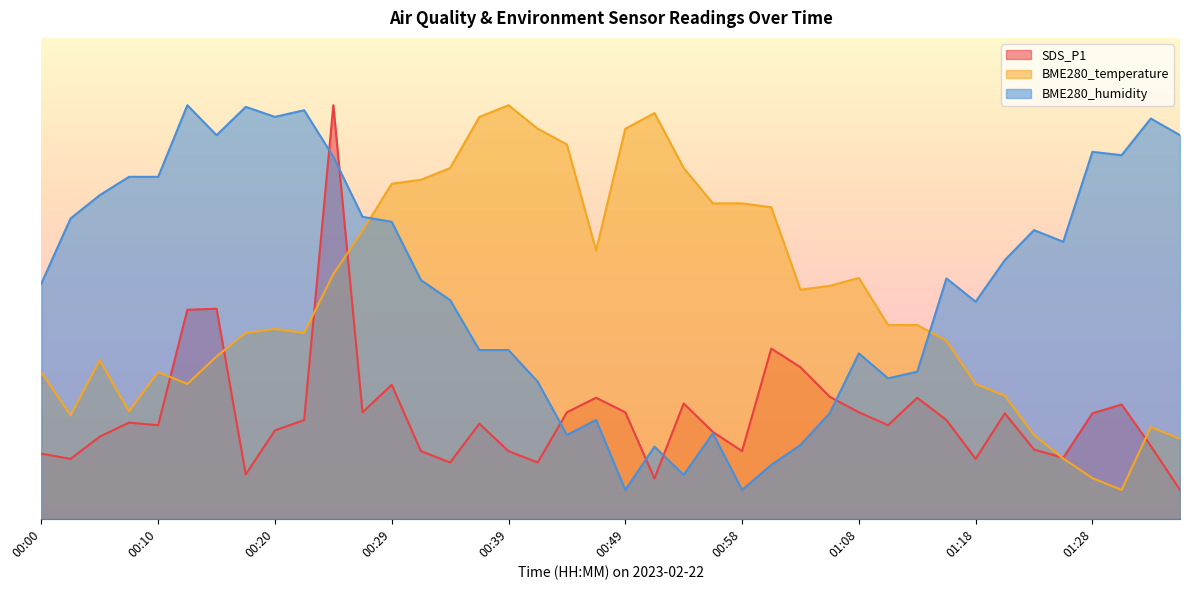

How many times do SDS_P1 and BME280_humidity cross each other?

6